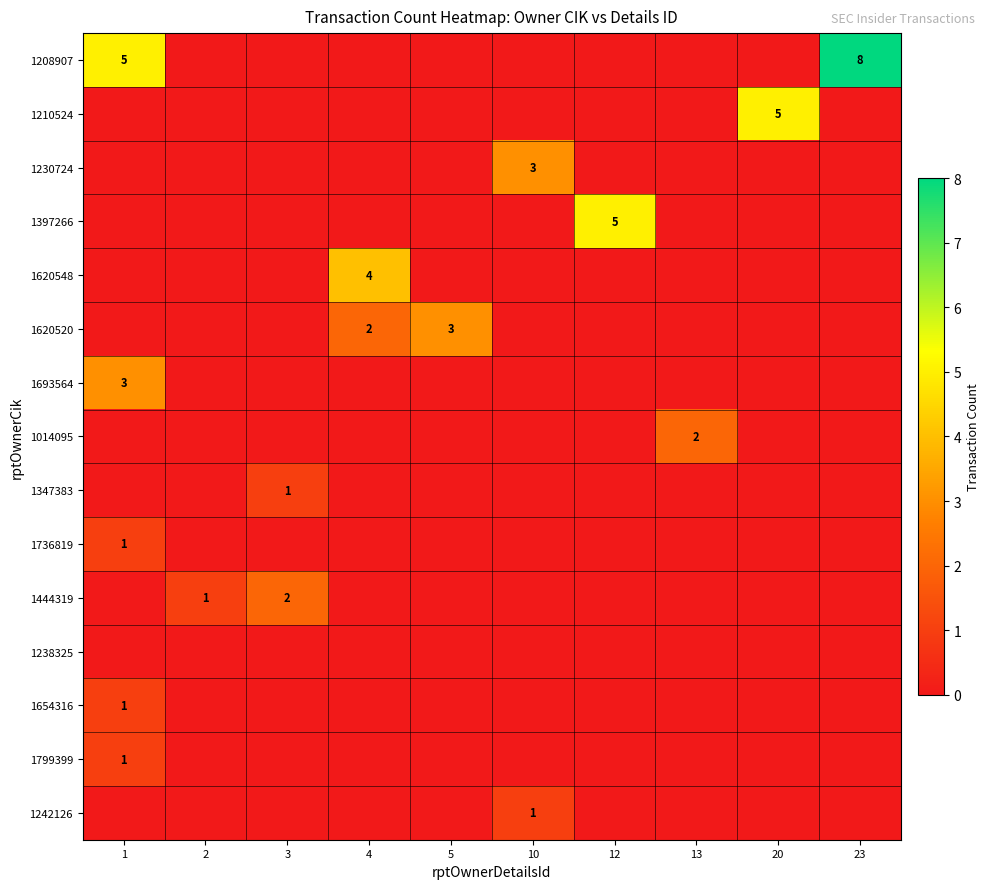

Which series has the largest total across all categories?

1208907